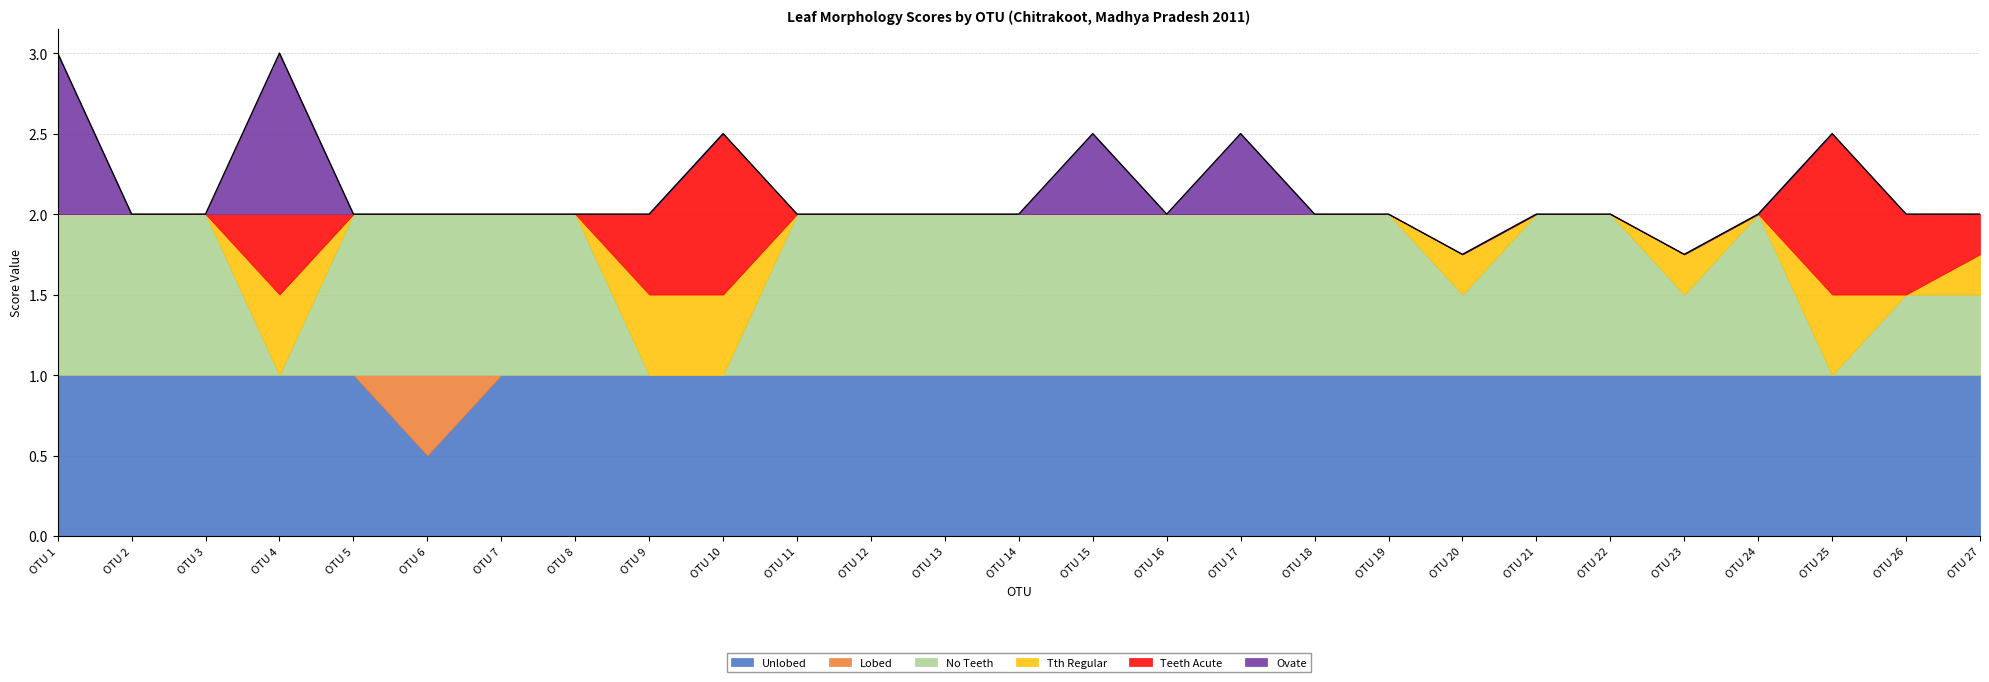

True or false: Tth Regular and Unlobed intersect in this chart.

False